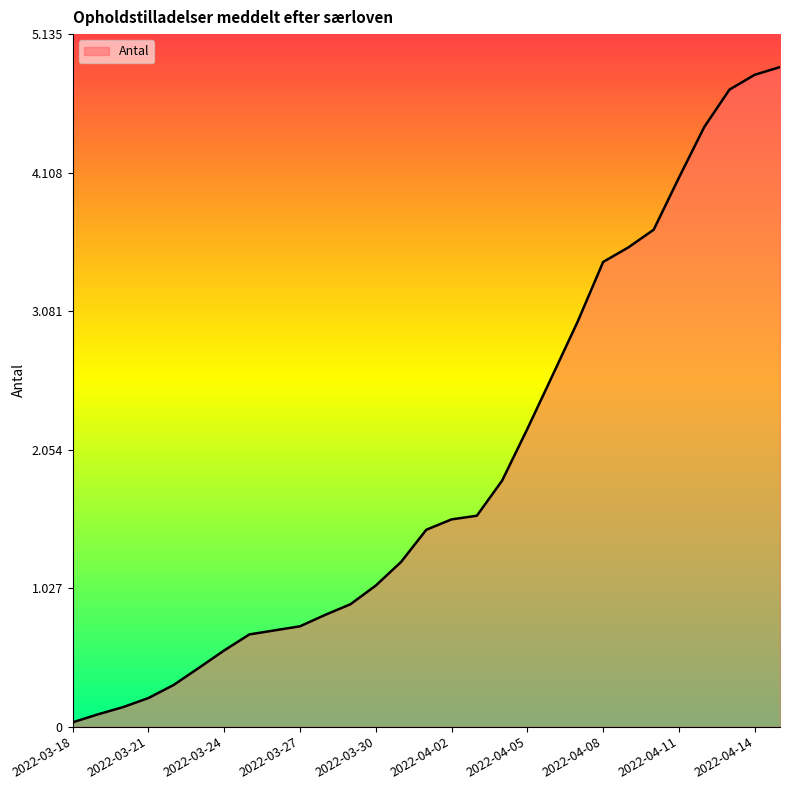

What is the label of the 22nd point from the right?

2022-03-25